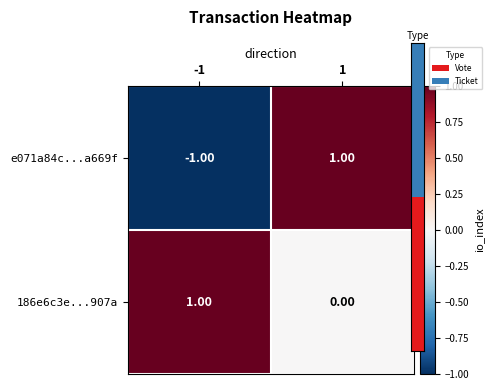

How many values in e071a84c...a669f are below zero?

1